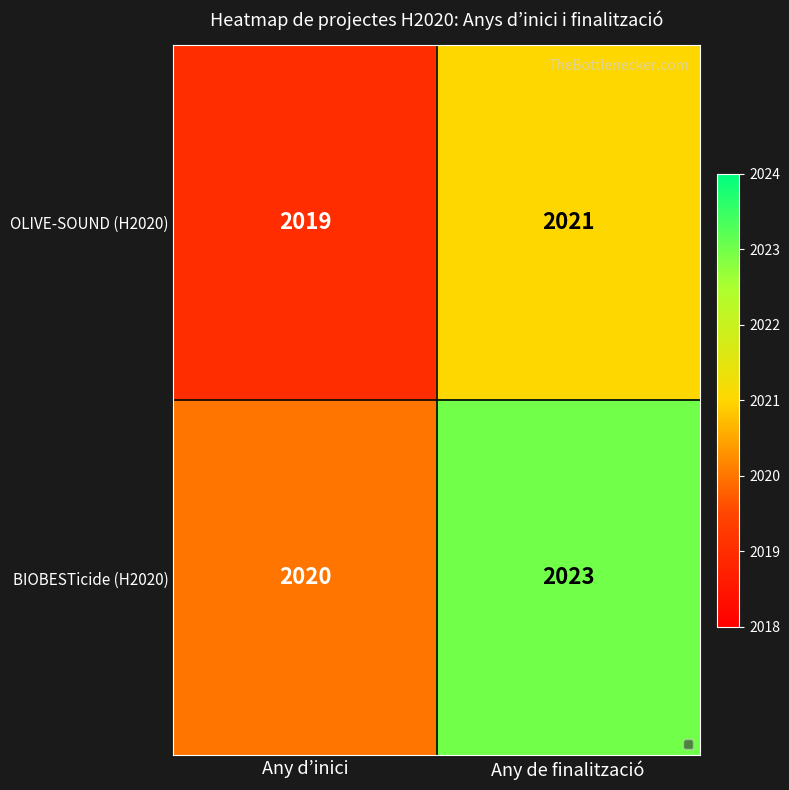

Is it true that OLIVE-SOUND (H2020) equals 1349 at Any de finalització?

False